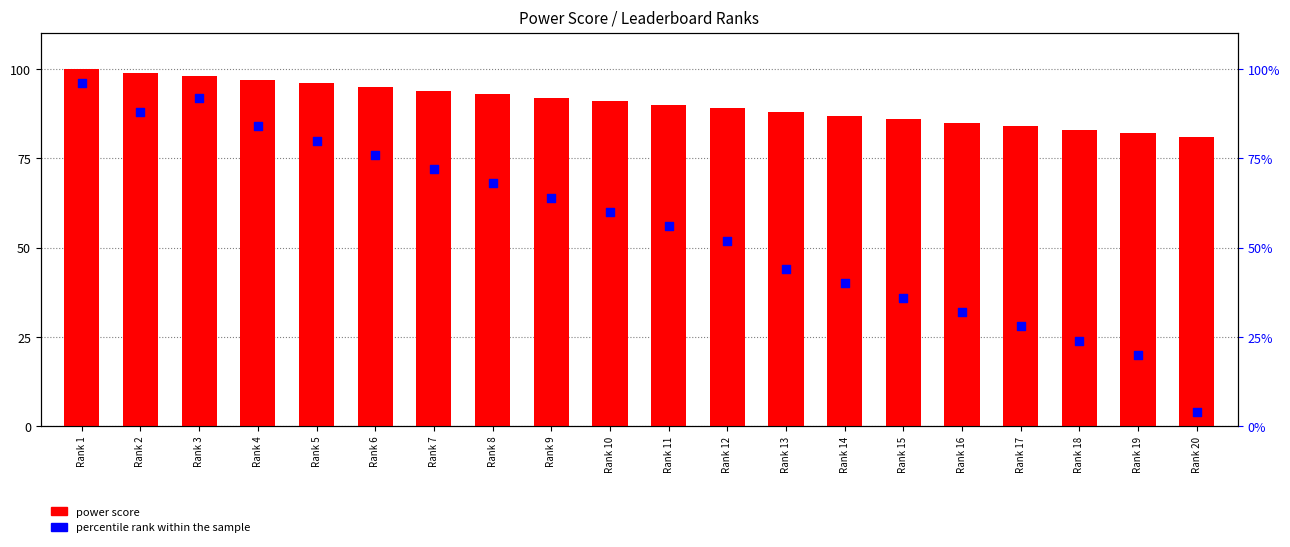

What are all the series names shown in the legend?

power score, percentile rank within the sample